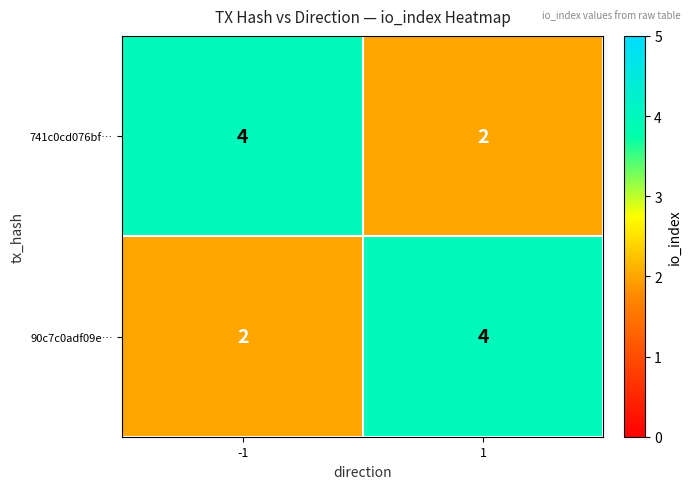

What is the spread (max minus min) of values at 1?

2